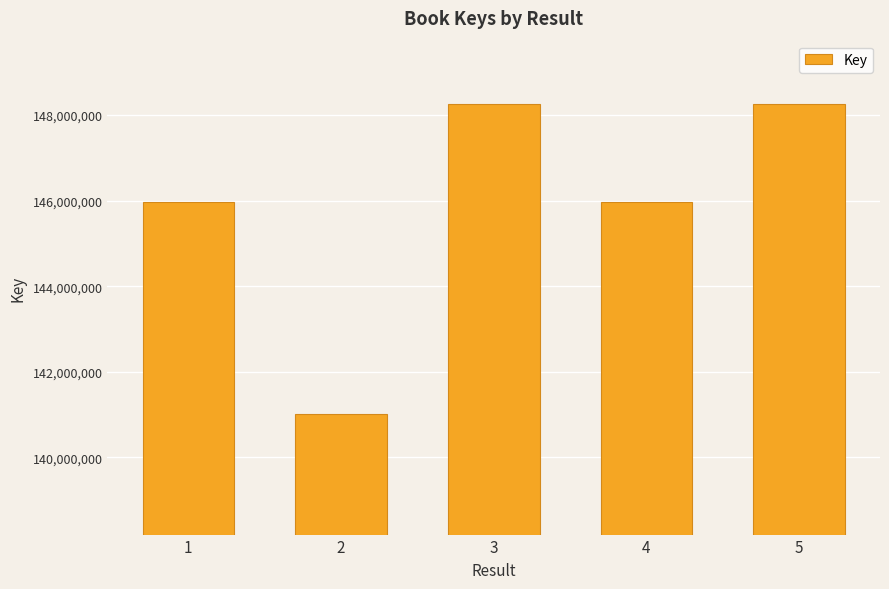

What is the greatest value displayed?

148254517